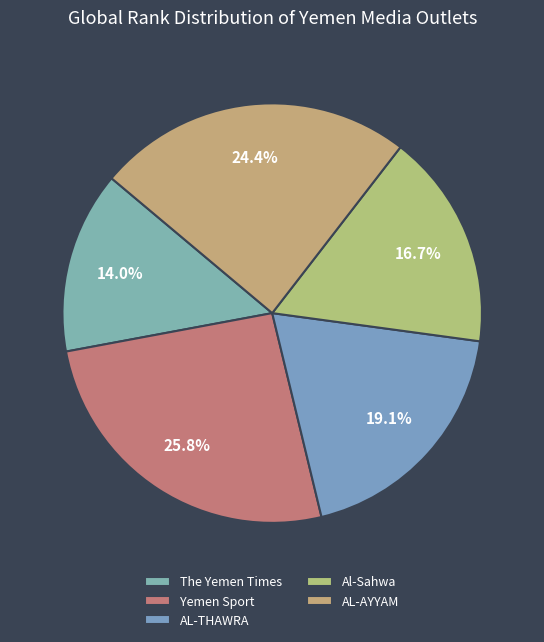

To the nearest percent, what percentage of the pie is AL-THAWRA?

19%